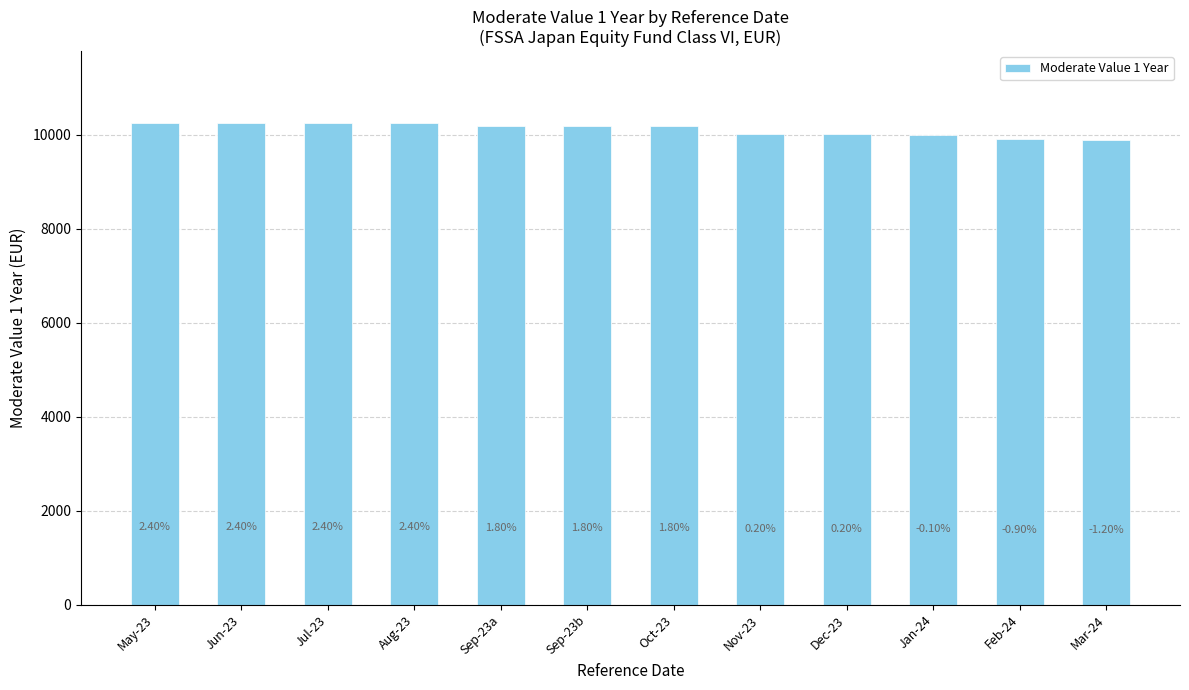

How many bars are there in total?

12